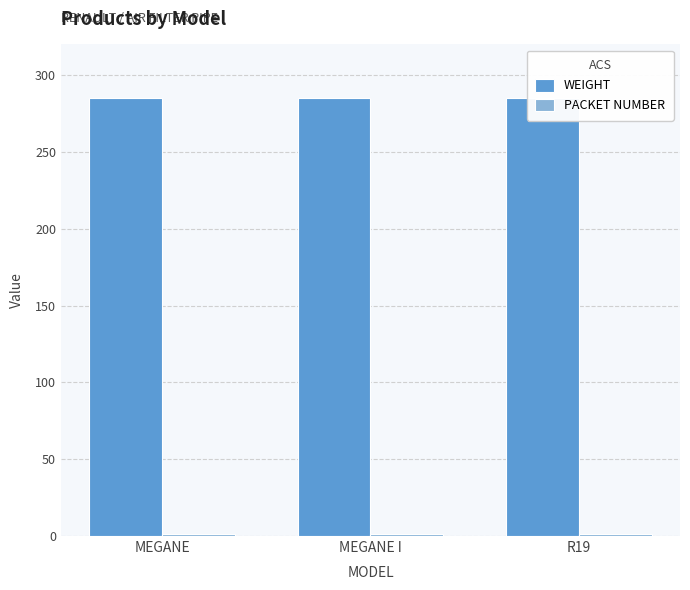

Are the bars horizontal?

No